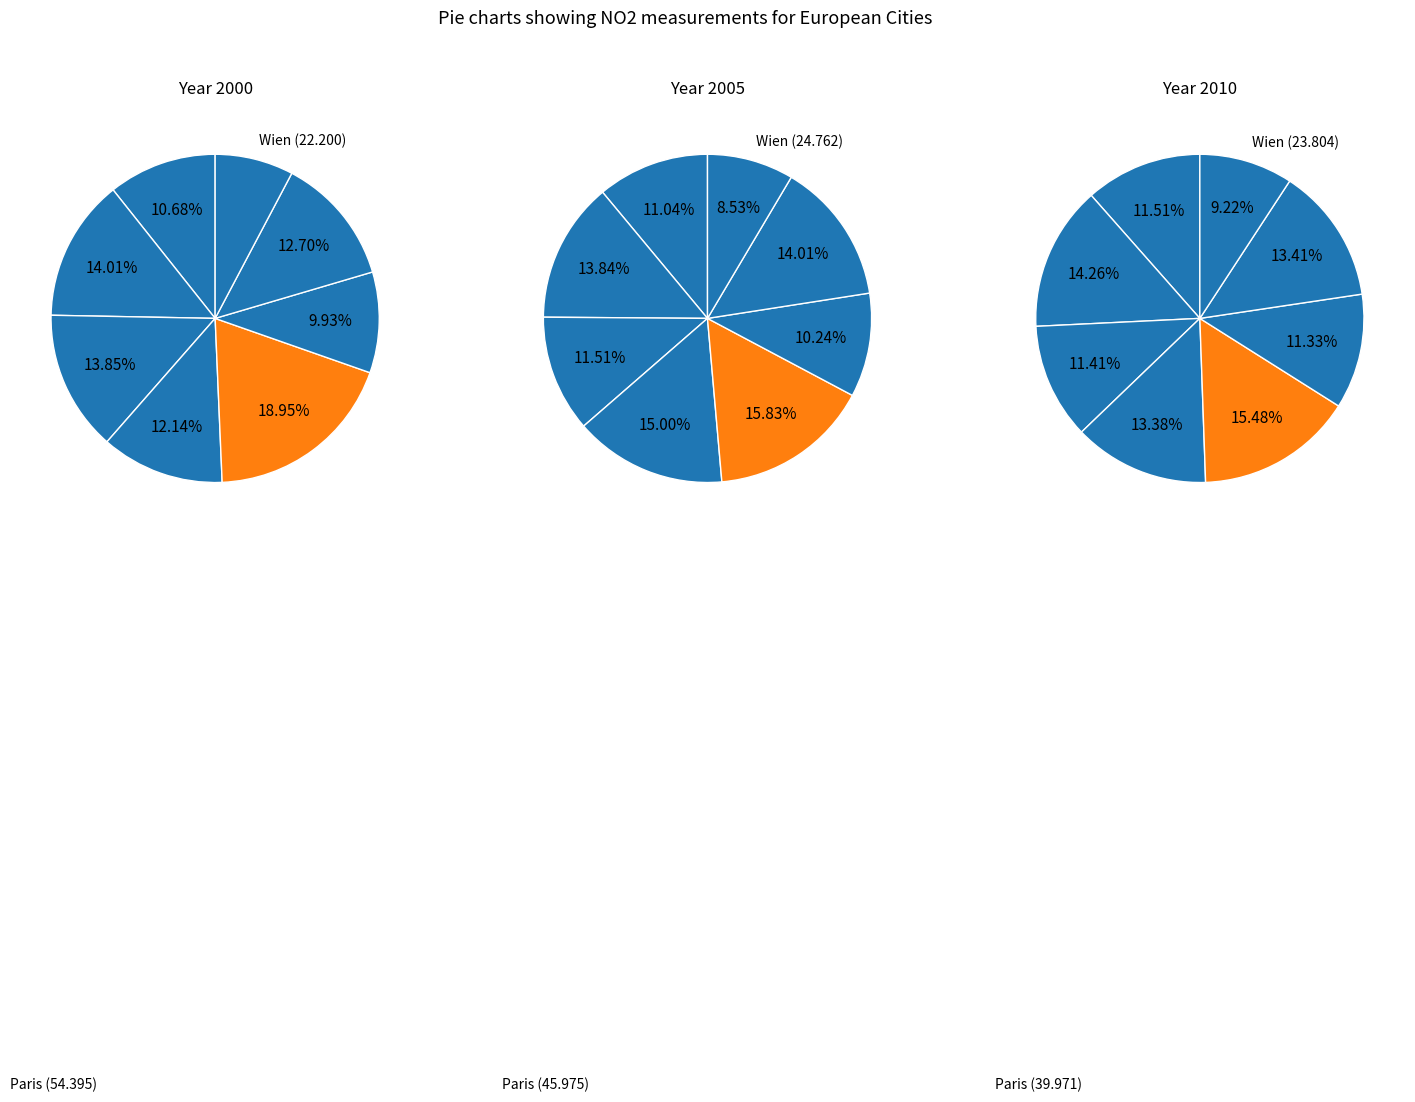

Rank the series by their maximum value, from lowest to highest.

values_2010, values_2005, values_2000